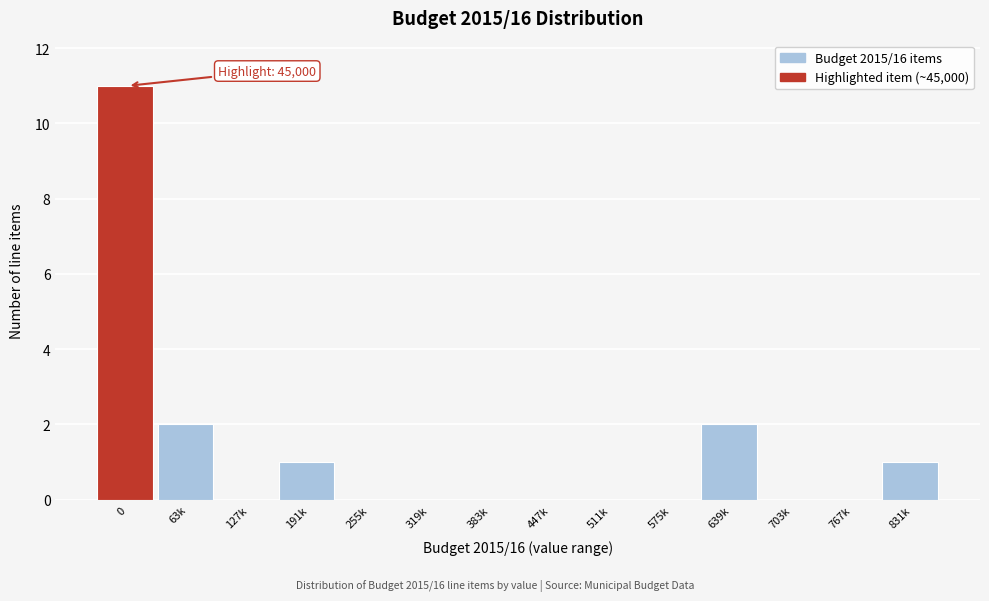

Reading right to left, transcribe all the data shown in this chart.

831k=1	767k=0	703k=0	639k=2	575k=0	511k=0	447k=0	383k=0	319k=0	255k=0	191k=1	127k=0	63k=2	0=11